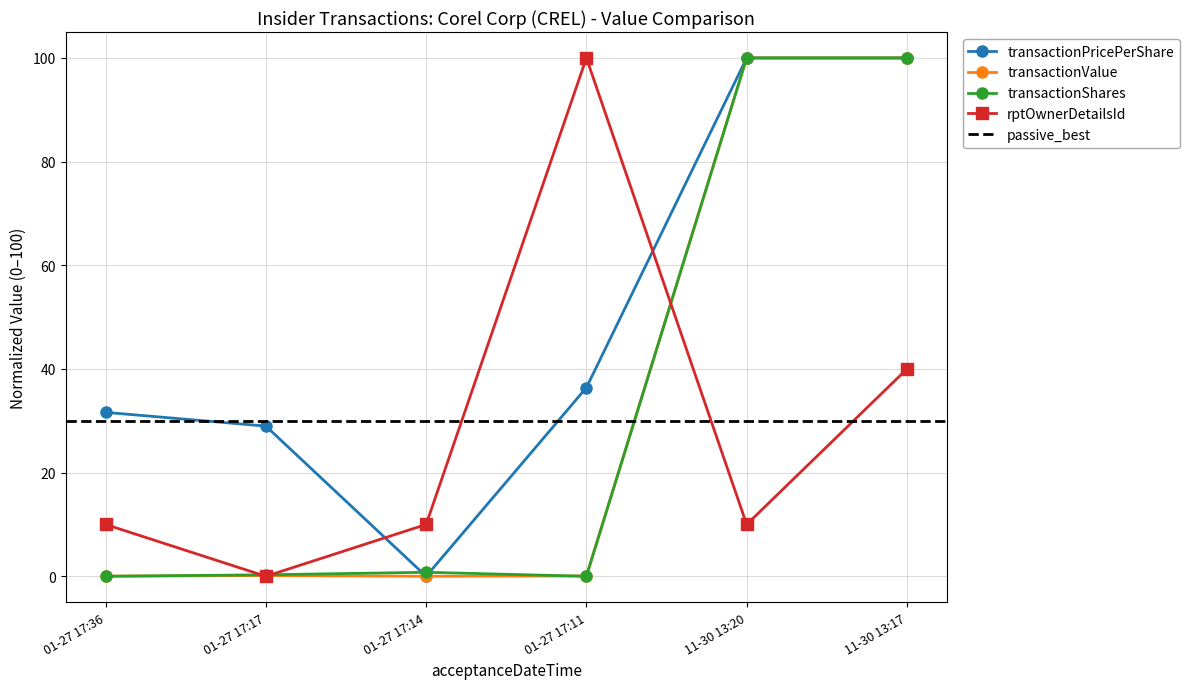

How many positive values does the transactionPricePerShare series have?

5